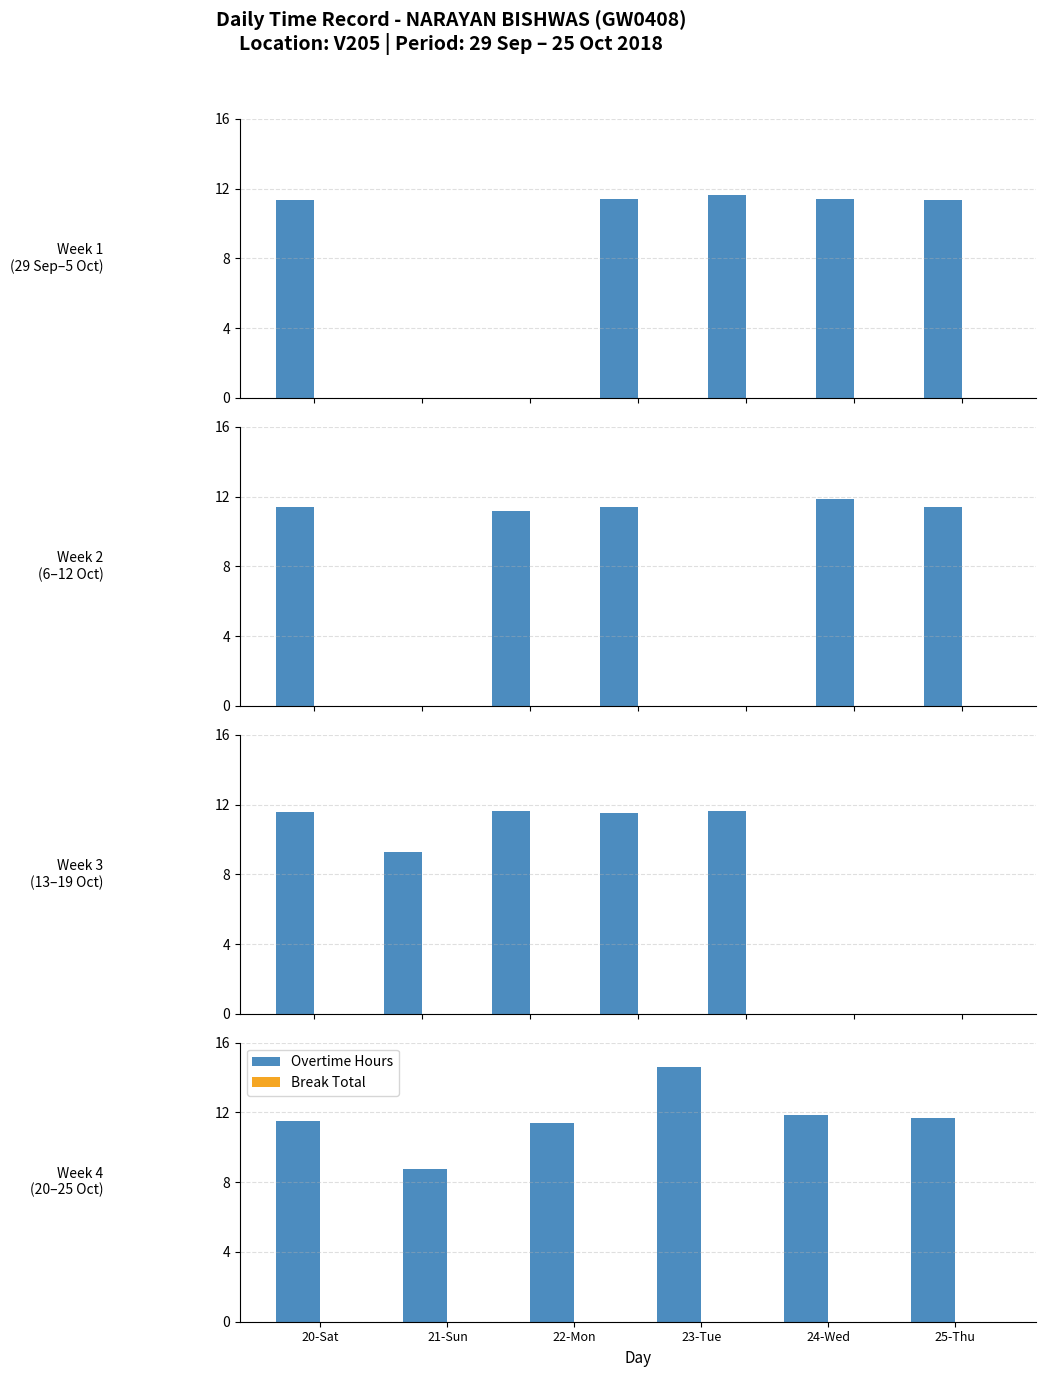

How many distinct data groups are displayed?

2